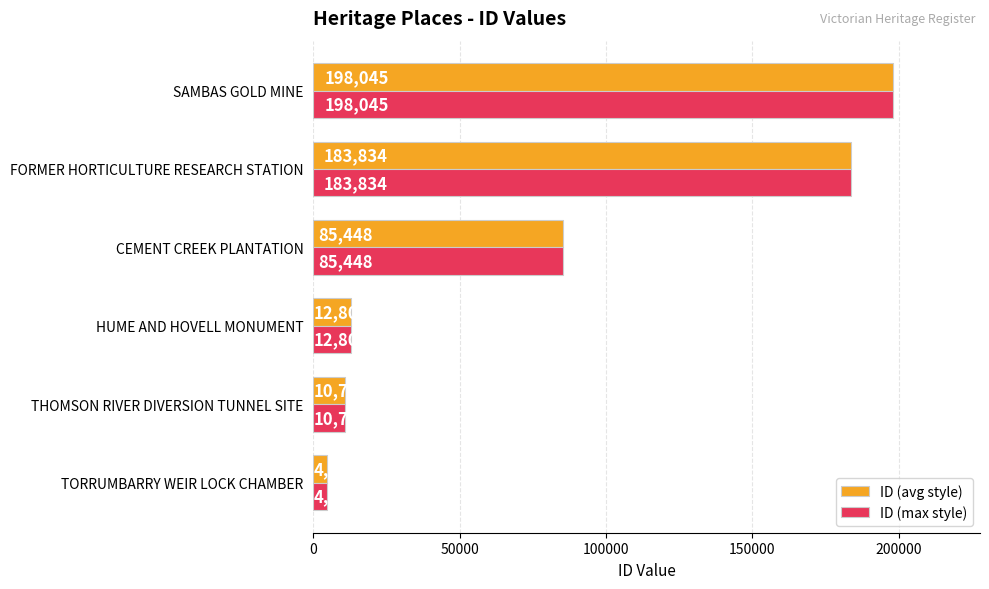

What is the difference between the second highest and second lowest values in the ID (avg style) series?

173078